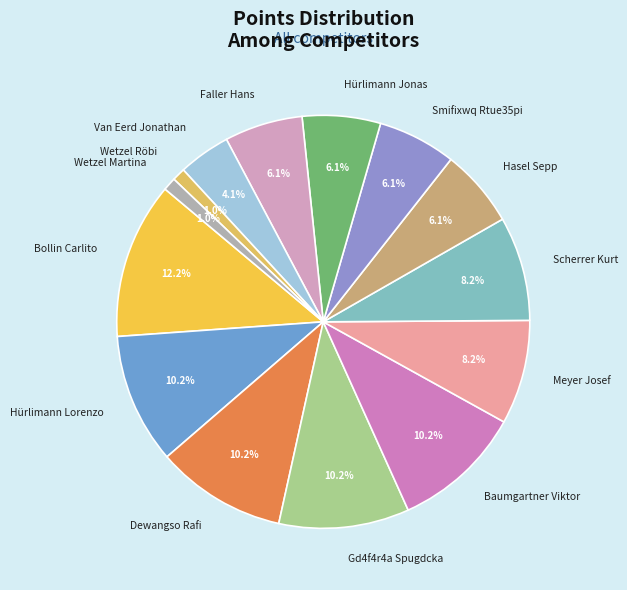

The Bollin Carlito slice represents 12% of the pie. True or false?

True